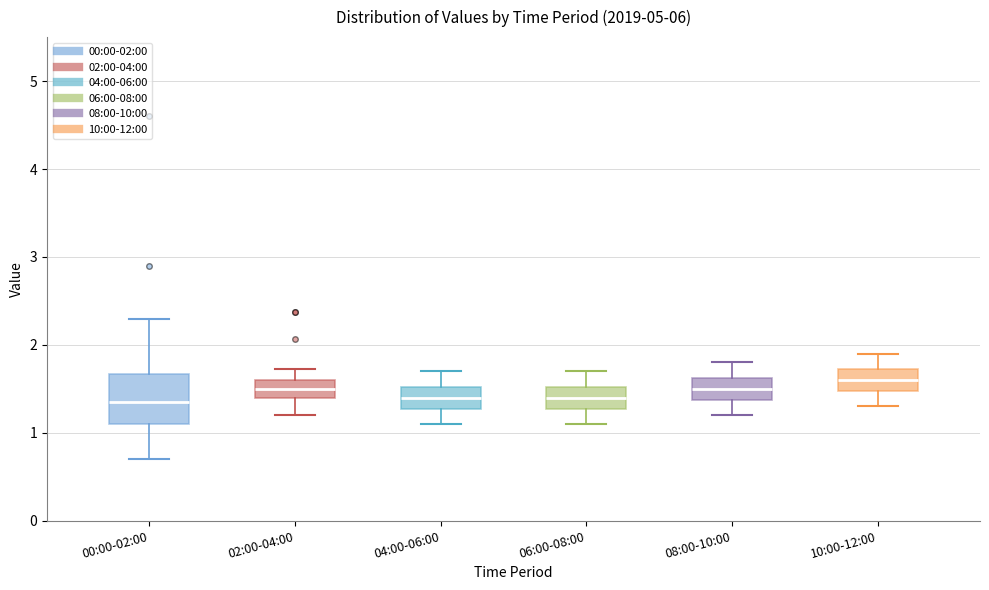

Reading left to right, read every box against the y-axis: the position of its median line, the range the box covers, and the ends of its whiskers. The values are not printed on the chart, so give them approximately, as read against the axis.

00:00-02:00: median 1.4, box 1.1 to 1.7, whiskers 0.7 to 2.3
02:00-04:00: median 1.5, box 1.4 to 1.6, whiskers 1.2 to 1.7
04:00-06:00: median 1.4, box 1.3 to 1.5, whiskers 1.1 to 1.7
06:00-08:00: median 1.4, box 1.3 to 1.5, whiskers 1.1 to 1.7
08:00-10:00: median 1.5, box 1.4 to 1.6, whiskers 1.2 to 1.8
10:00-12:00: median 1.6, box 1.5 to 1.7, whiskers 1.3 to 1.9